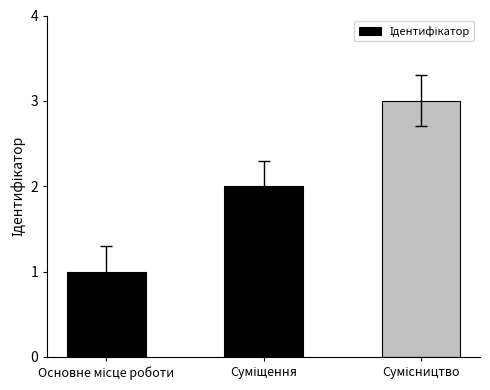

What is the sum of all values?

6